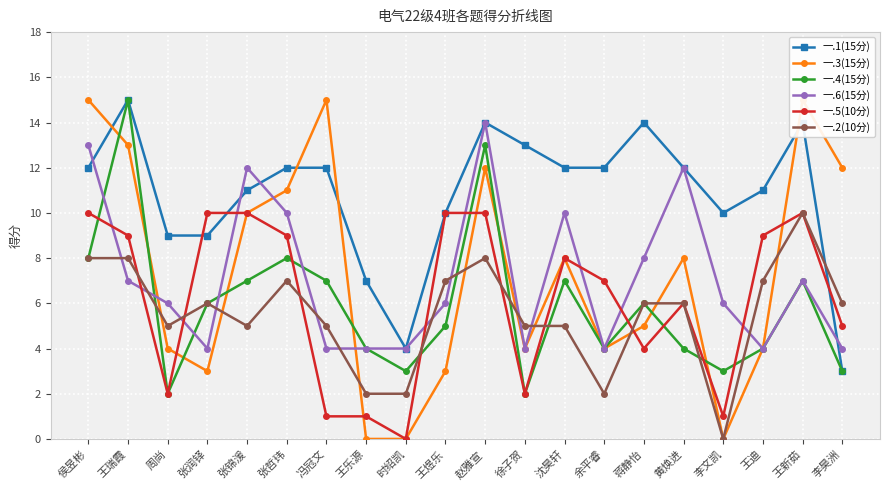

At 侯昱彬, list the series in order from smallest to largest.

一.4(15分), 一.2(10分), 一.5(10分), 一.1(15分), 一.6(15分), 一.3(15分)